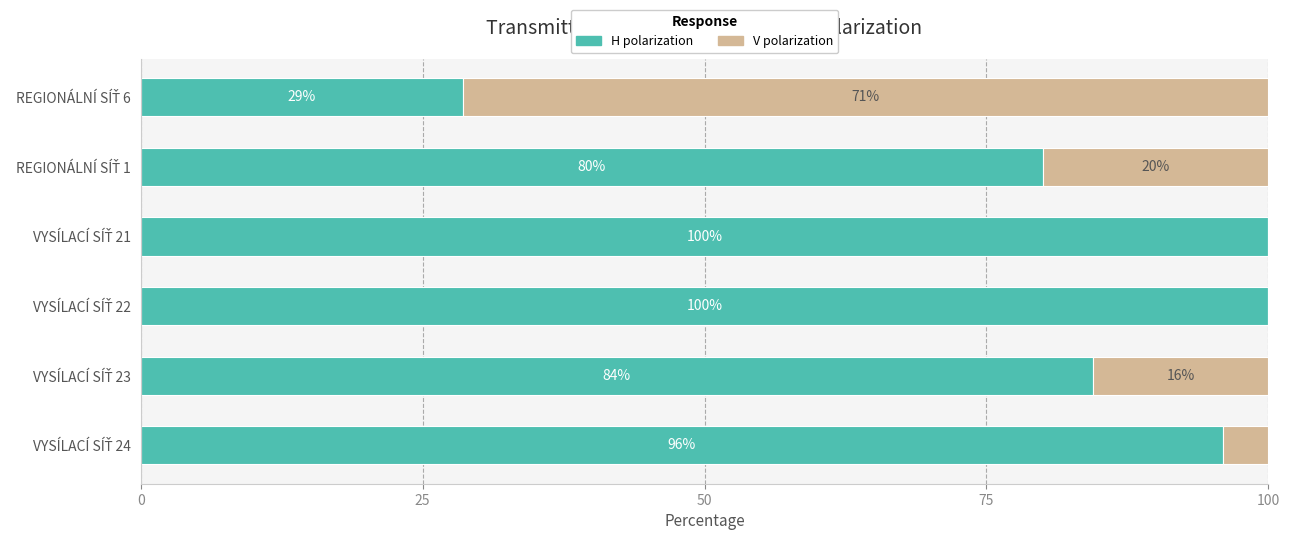

How many data points does each series have?

6